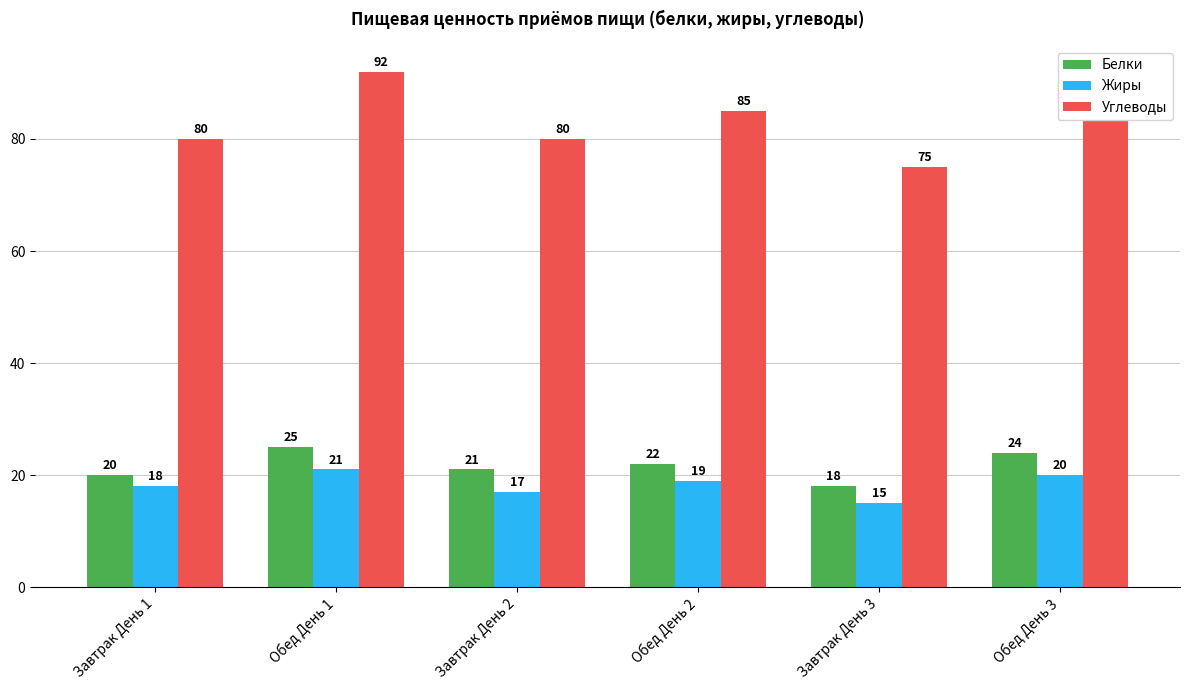

What is the difference between the maximum and minimum values in the Белки series?

7